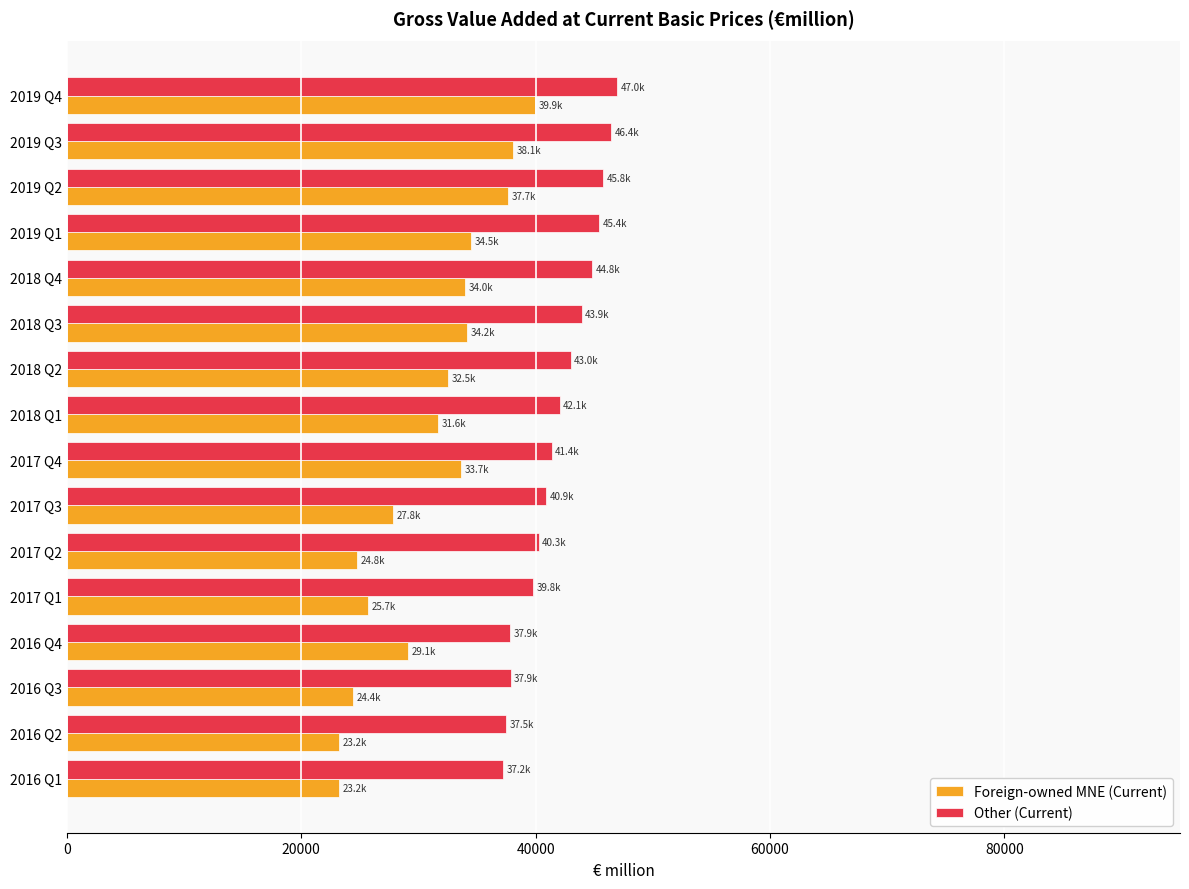

List the series in order of their peak value, highest first.

Other (Current), Foreign-owned MNE (Current)